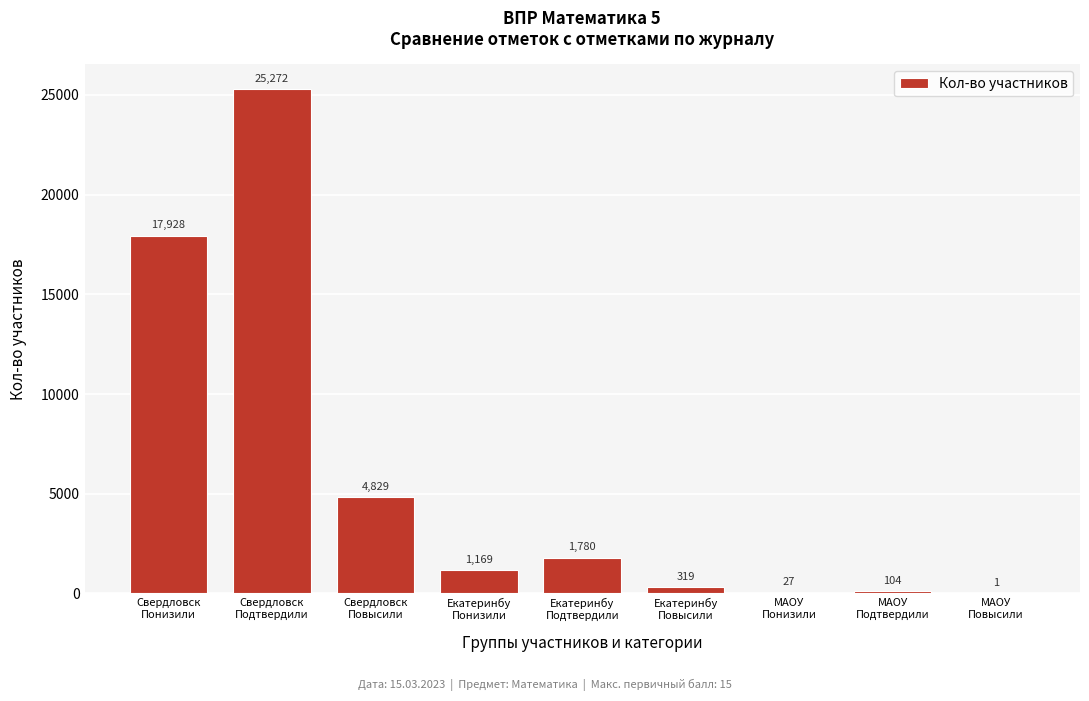

What is the sum of all values?

51429